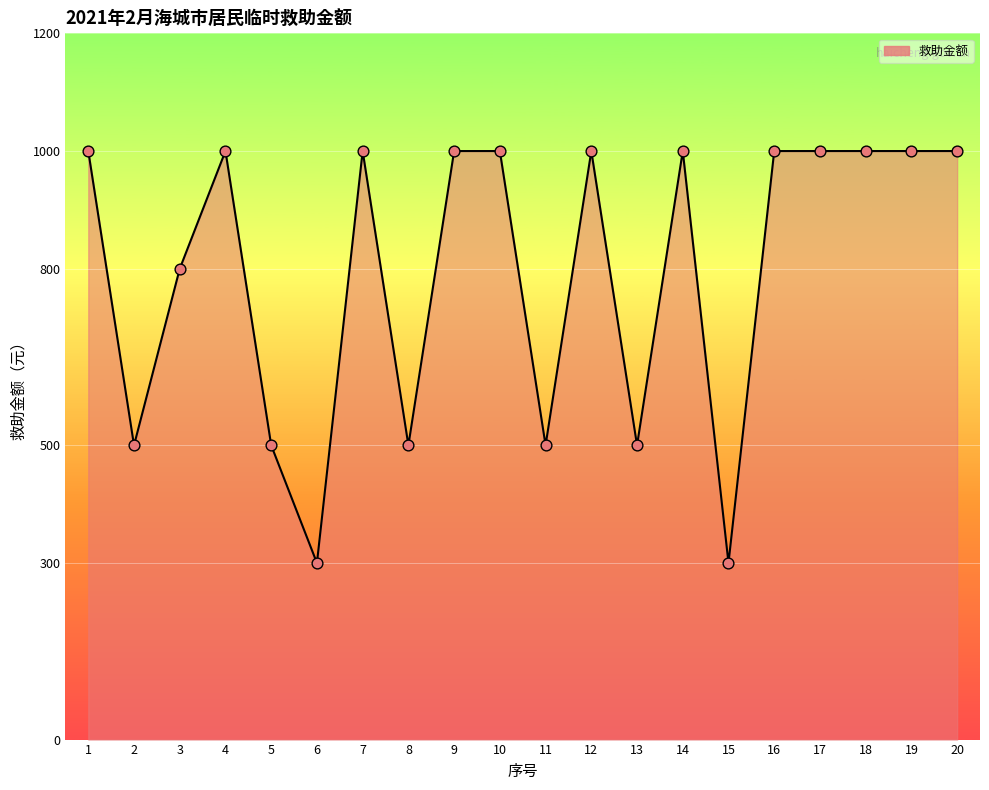

What is the ratio of the value at 17 to the value at 20?

1.0